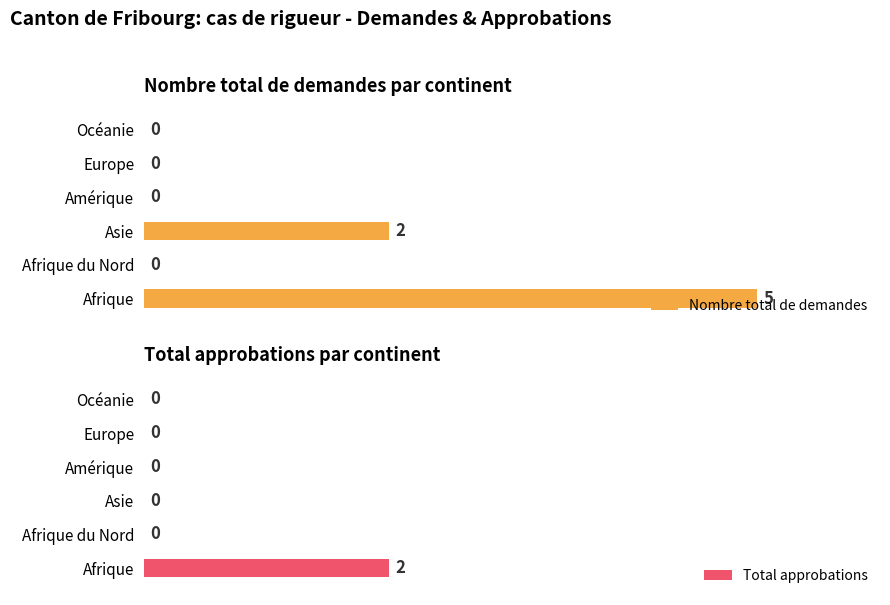

What is the greatest value displayed?

5